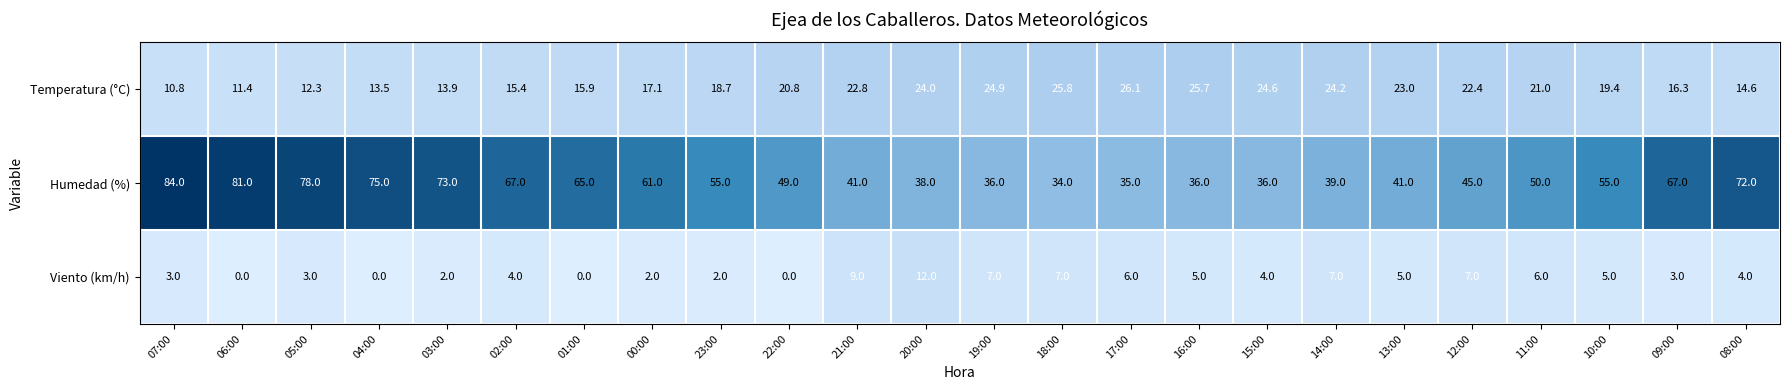

Rank the series by their average value, from lowest to highest.

Viento (km/h), Temperatura (°C), Humedad (%)